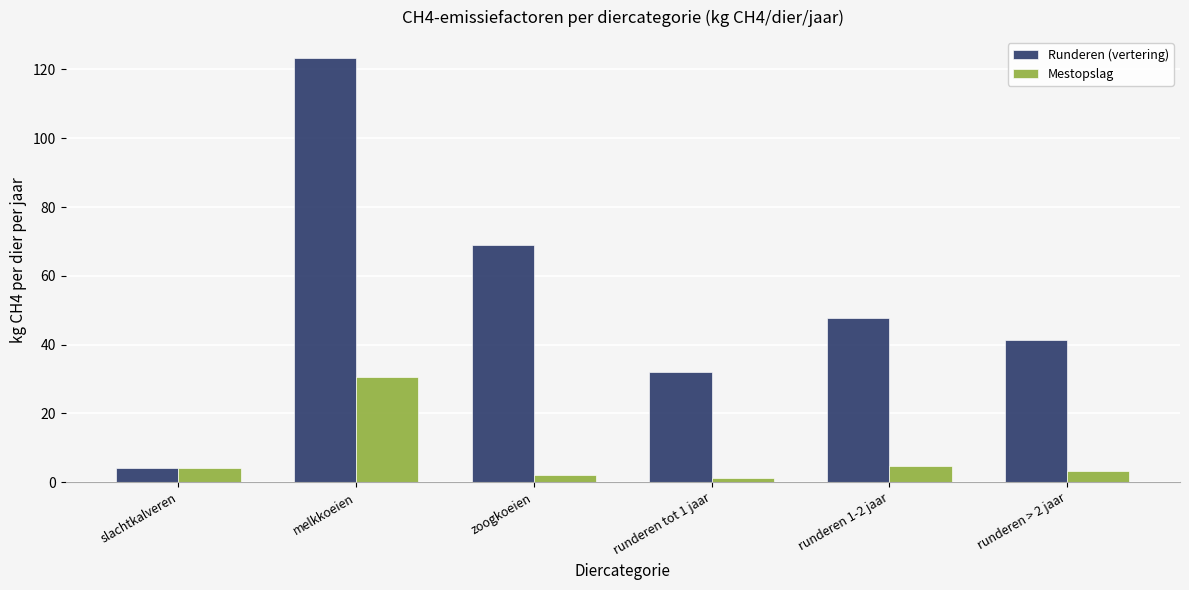

Rank the series by their average value, from lowest to highest.

Mestopslag, Runderen (vertering)